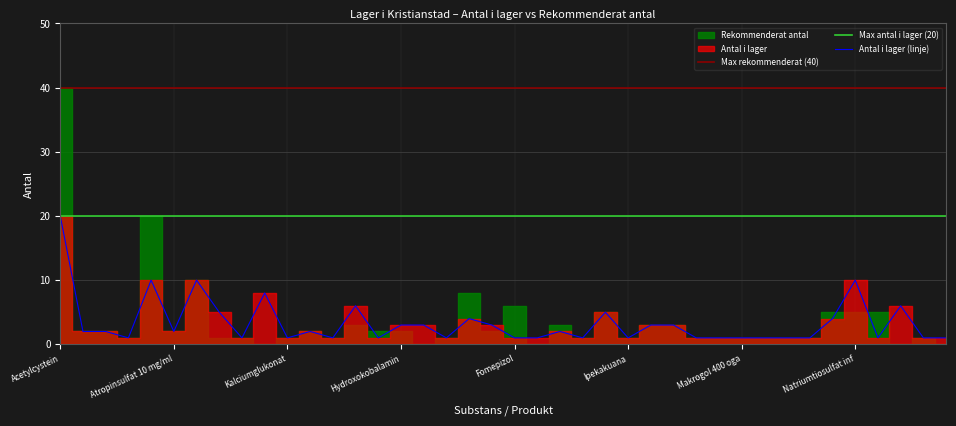

Is it true that the value at 29 is 1?

True